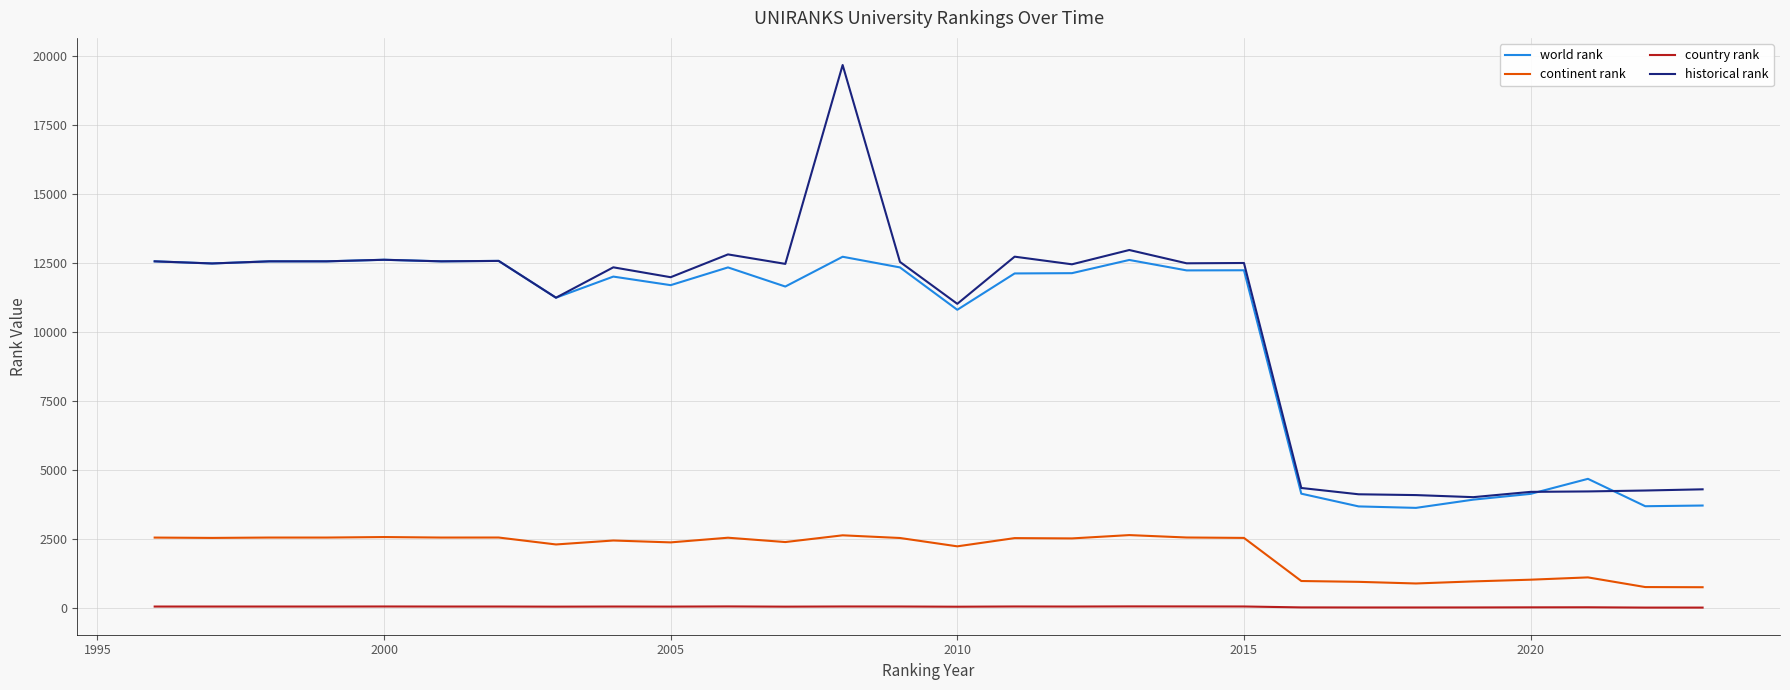

How many lines are shown in the chart?

4